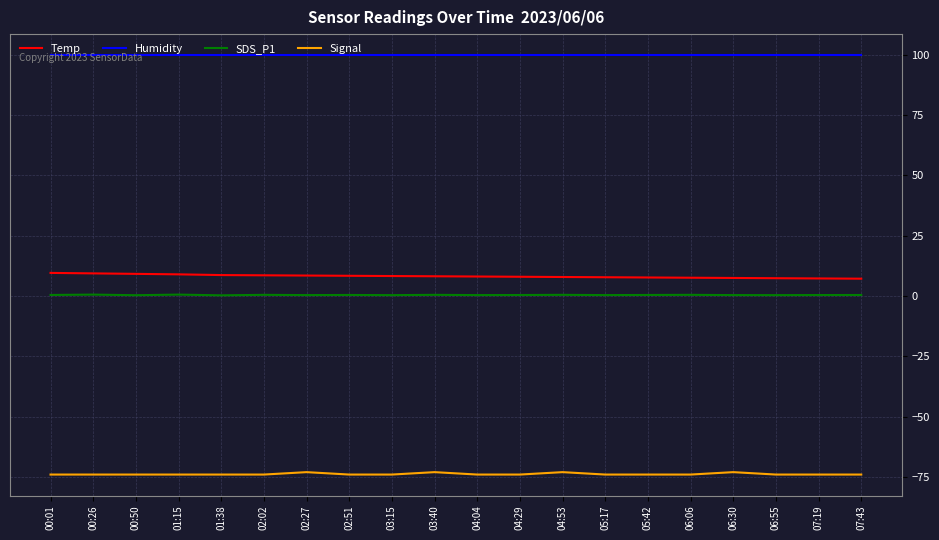

What value does the Humidity series have at 07:43?

99.9